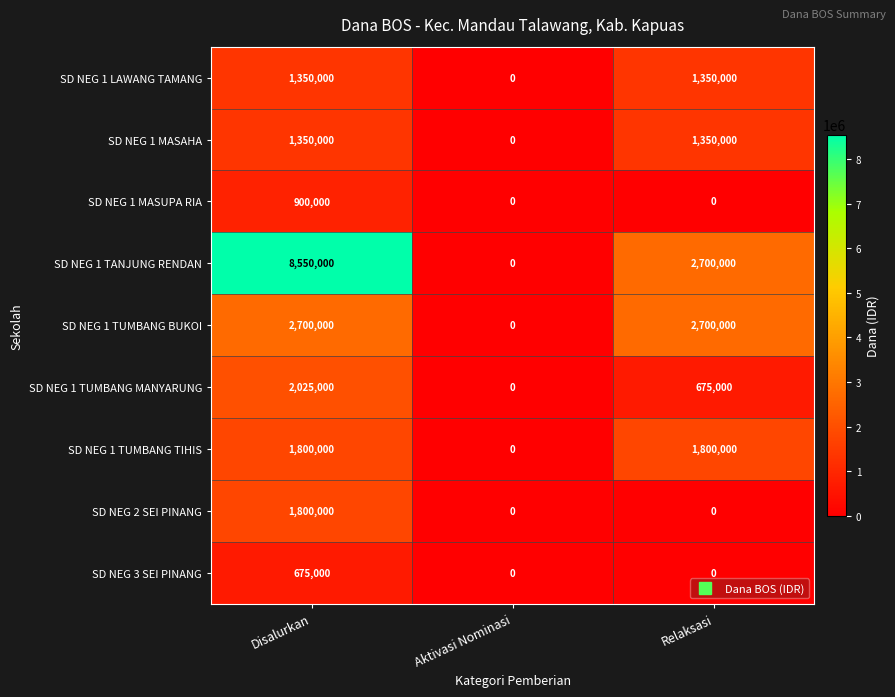

List the labels in order of SD NEG 1 TUMBANG MANYARUNG value, largest first.

Disalurkan, Relaksasi, Aktivasi Nominasi